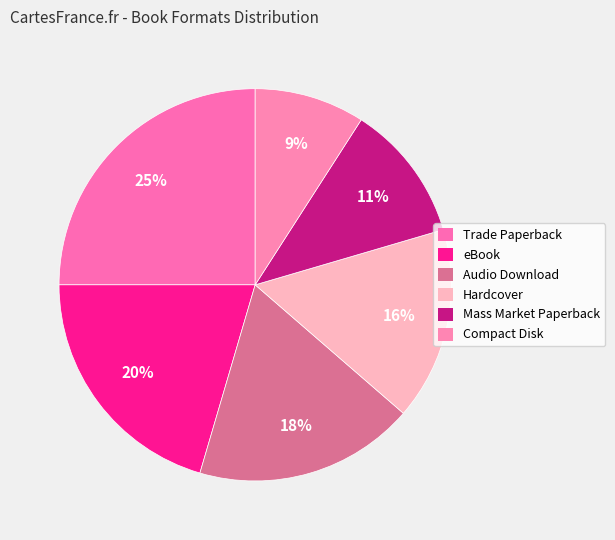

The Audio Download slice represents 18% of the pie. True or false?

True